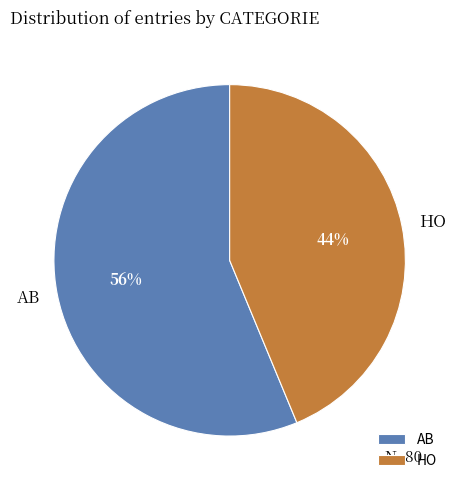

Does HO account for over 50% of the chart?

No